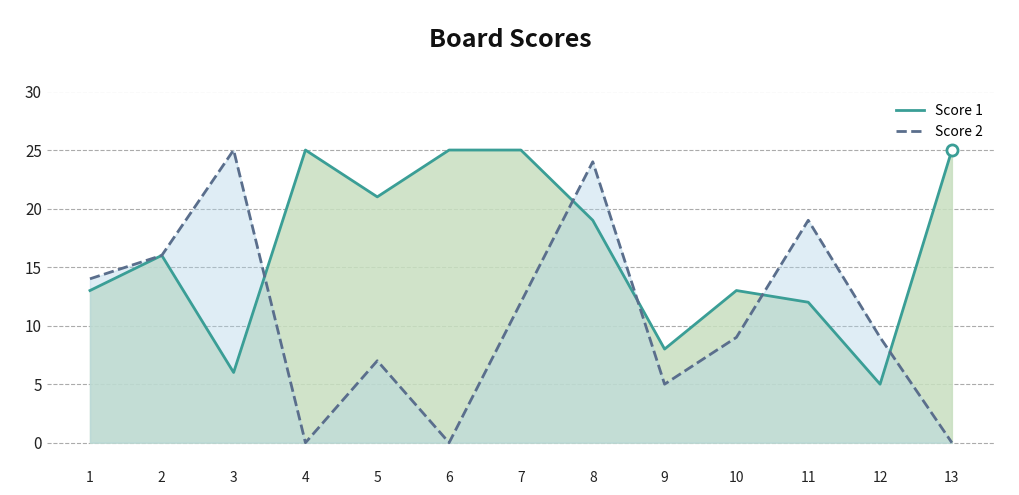

Where is Score 2 nearest to the value 12?

7